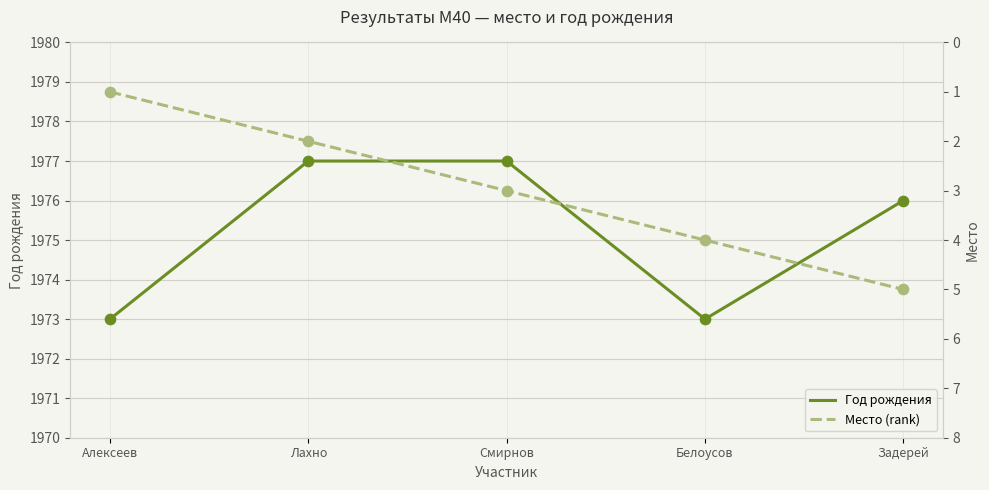

At how many categories does at least one series exceed 1177?

5